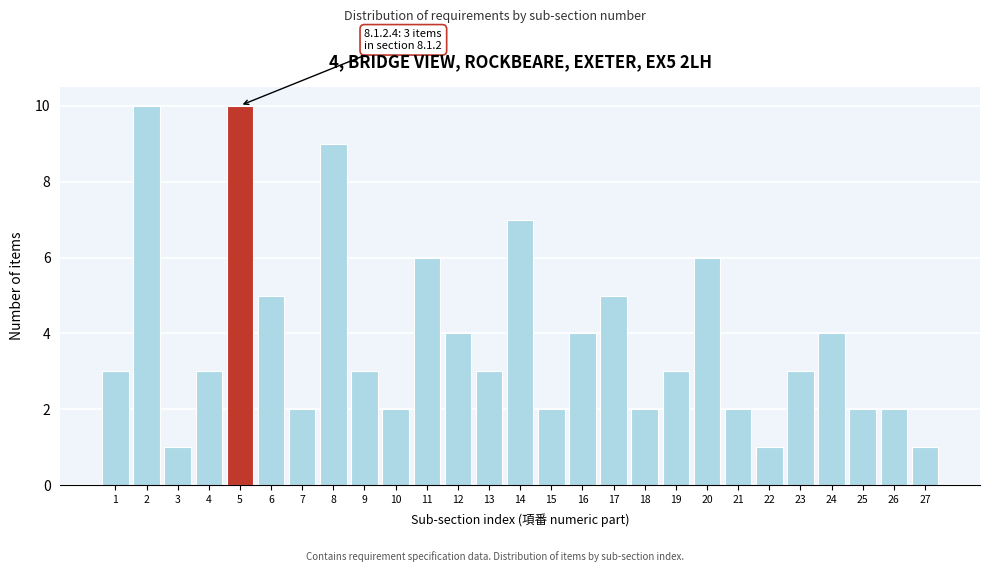

Reading left to right, what are all the values shown in this chart?

3	10	1	3	10	5	2	9	3	2	6	4	3	7	2	4	5	2	3	6	2	1	3	4	2	2	1